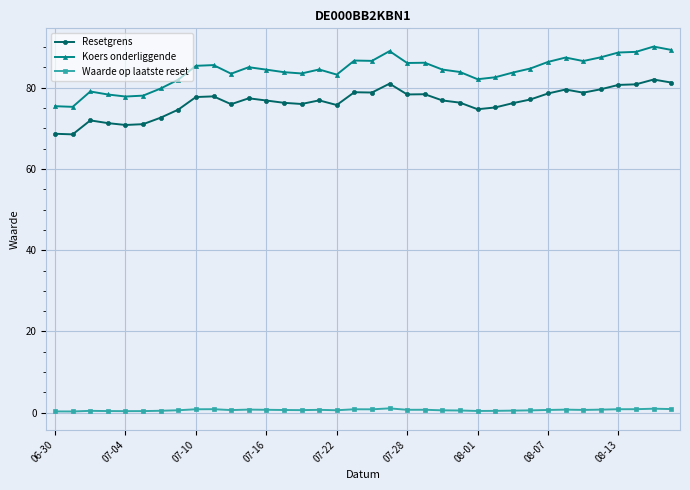

True or false: Resetgrens has more than 2 interior local peaks.

True